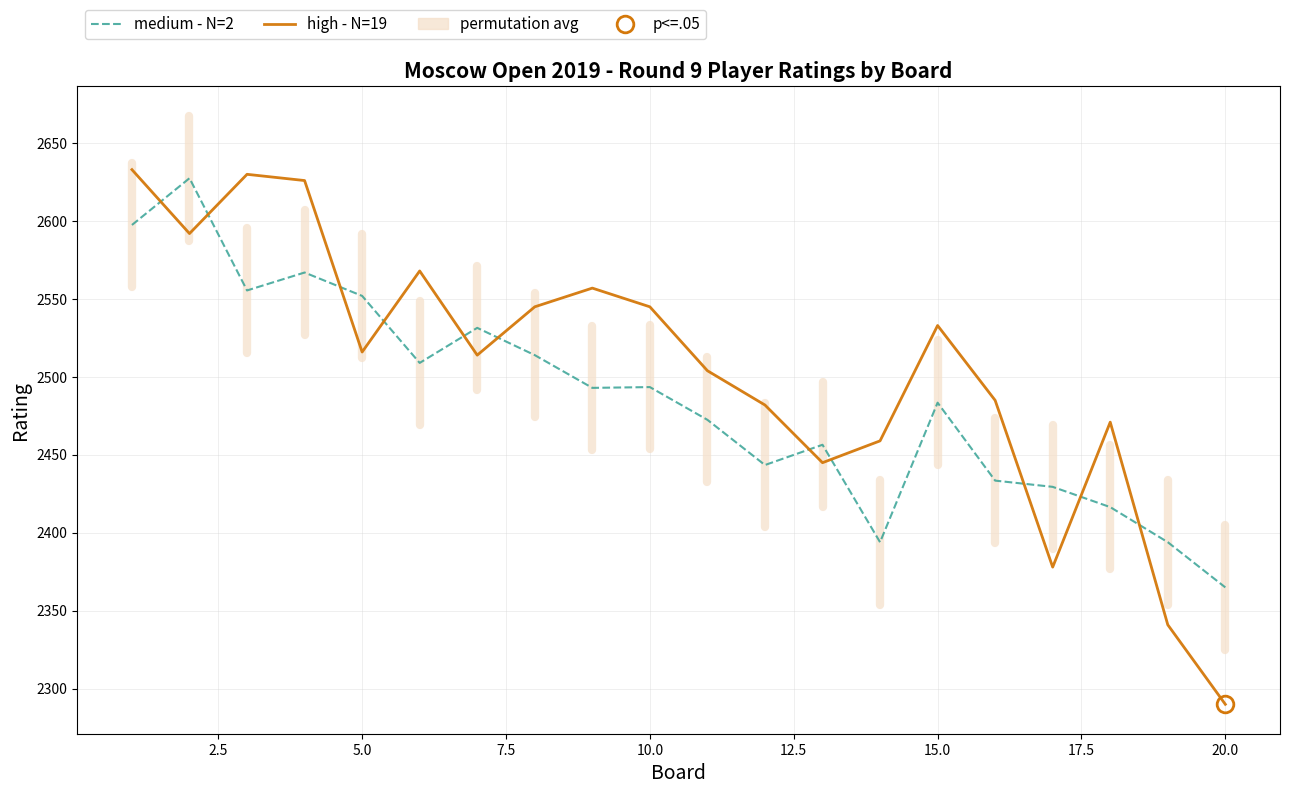

Rank the series by their average value, from highest to lowest.

high - N=19, medium - N=2